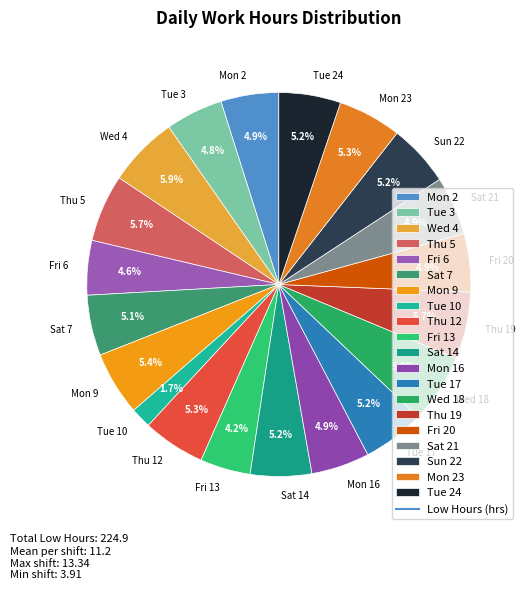

What percentage is the Thu 19 slice, to the nearest percent?

6%